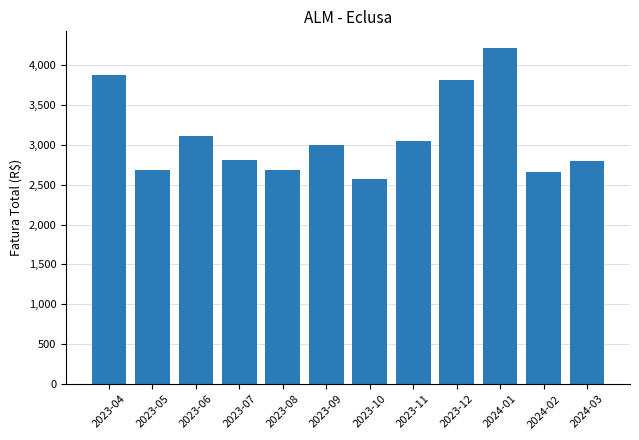

What is the sum of all values?

37249.6